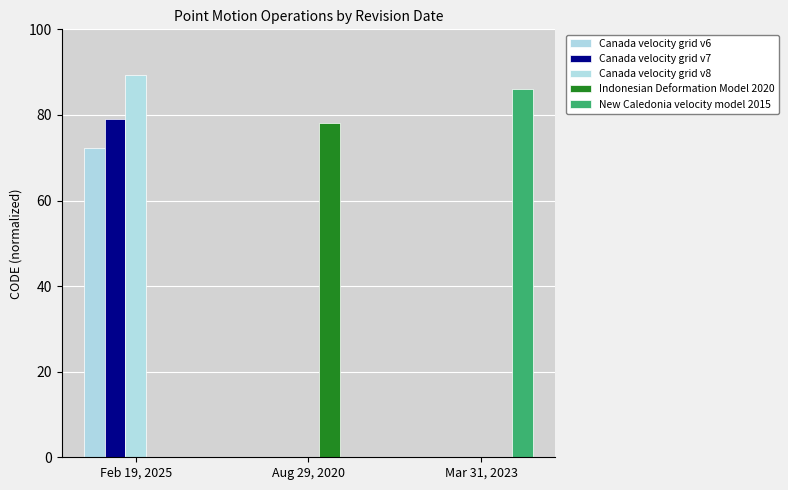

Is the value of Canada velocity grid v7 at Aug 29, 2020 greater than the value of Canada velocity grid v8 at Feb 19, 2025?

No